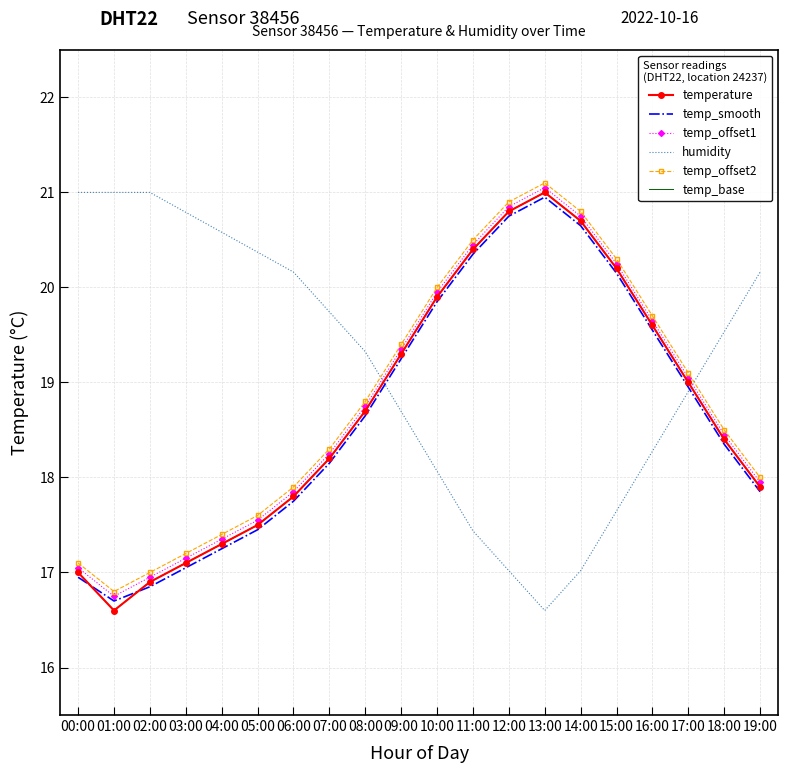

What is the difference between the temp_base values at 18:00 and 19:00?

0.5